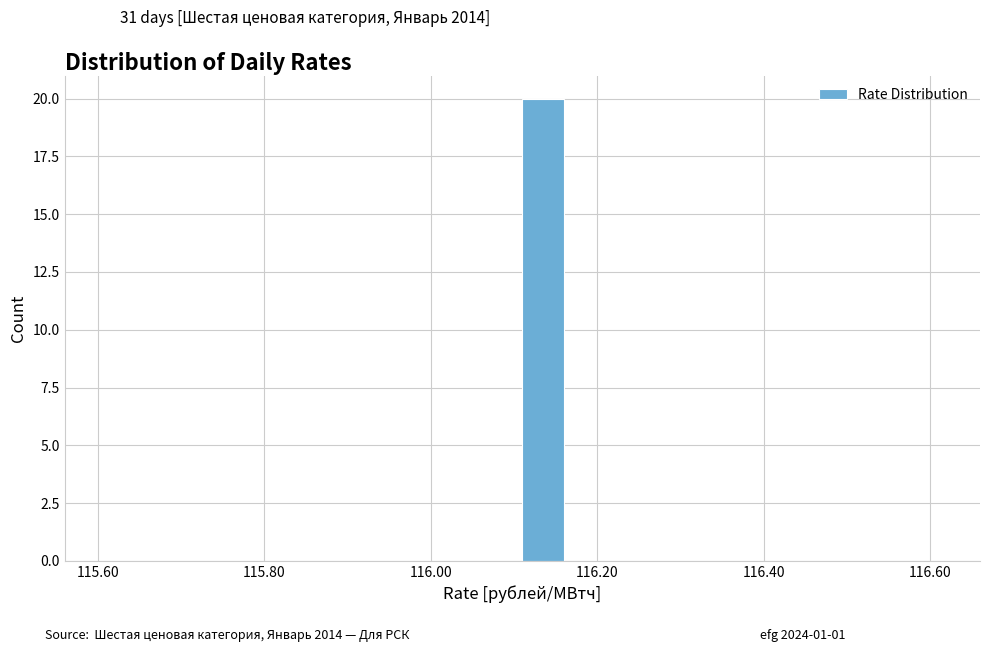

Around what value on the x-axis is the tallest bar? Give the approximate position of its centre, as read against the axis.

116.14